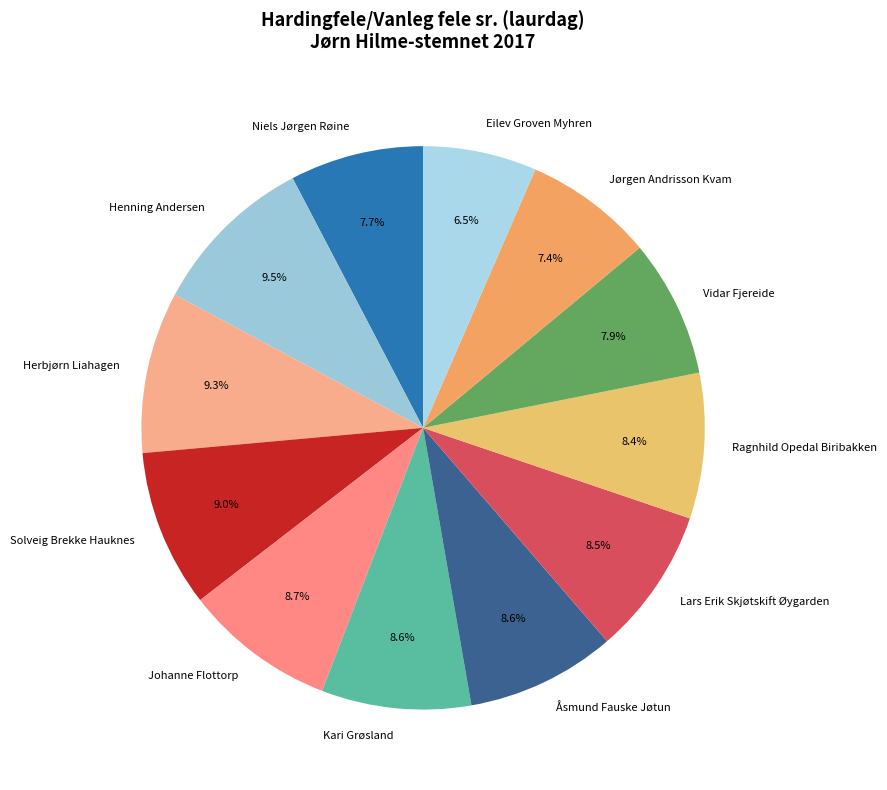

To the nearest percent, what is the combined percentage of Kari Grøsland and Niels Jørgen Røine?

16%